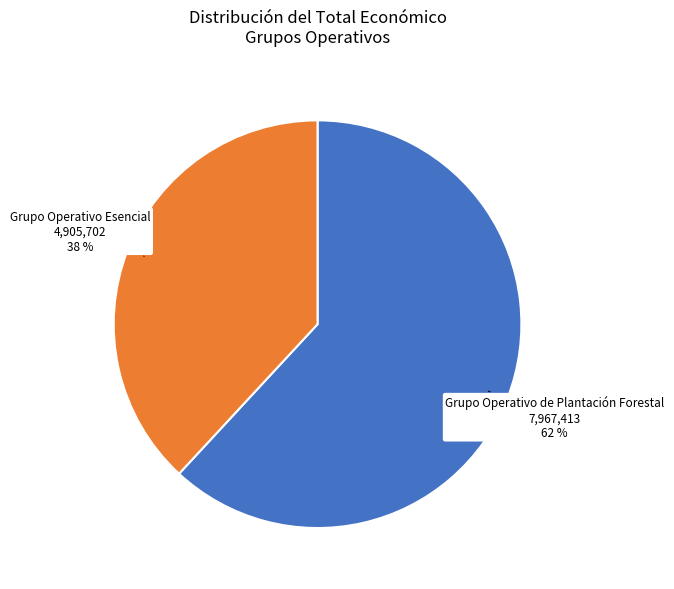

To the nearest percent, what is the difference between the largest and smallest slice percentages?

24%